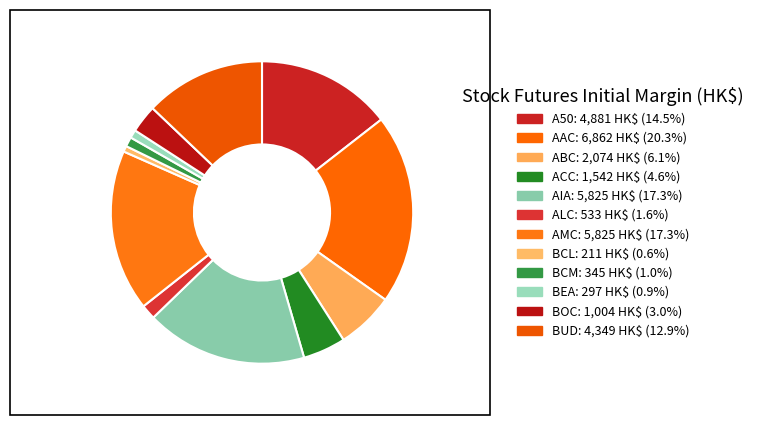

Do A50 and AAC together represent more than half of the pie?

No